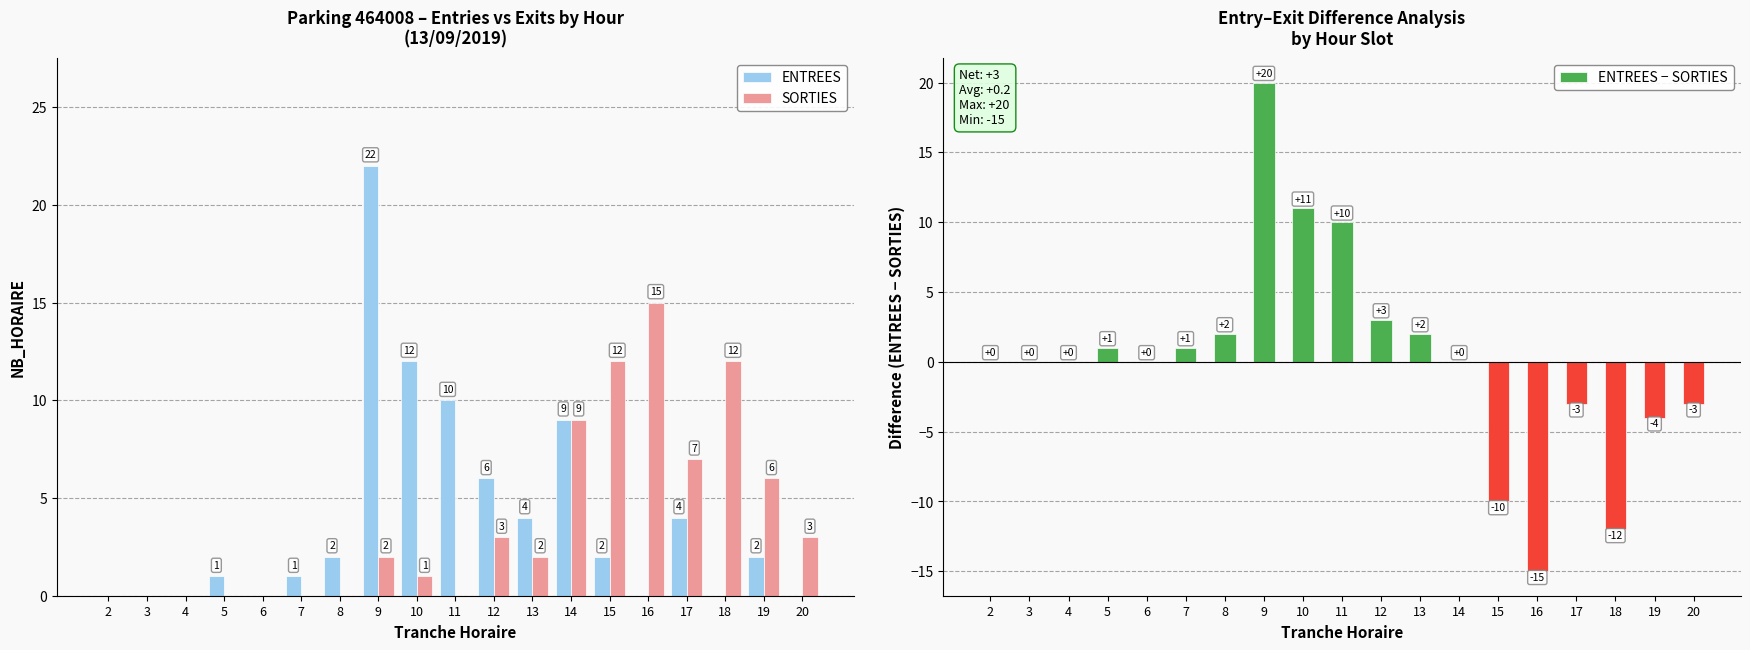

Reading right to left, extract all data points from this chart.

ENTREES: 20=0	19=2	18=0	17=4	16=0	15=2	14=9	13=4	12=6	11=10	10=12	9=22	8=2	7=1	6=0	5=1	4=0	3=0	2=0
SORTIES: 20=3	19=6	18=12	17=7	16=15	15=12	14=9	13=2	12=3	11=0	10=1	9=2	8=0	7=0	6=0	5=0	4=0	3=0	2=0
ENTREES − SORTIES: 20=-3	19=-4	18=-12	17=-3	16=-15	15=-10	14=0	13=2	12=3	11=10	10=11	9=20	8=2	7=1	6=0	5=1	4=0	3=0	2=0